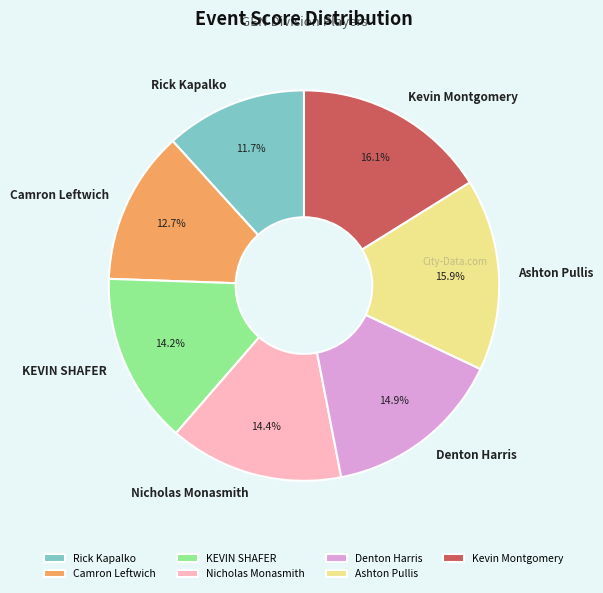

The Rick Kapalko slice represents 1% of the pie. True or false?

False